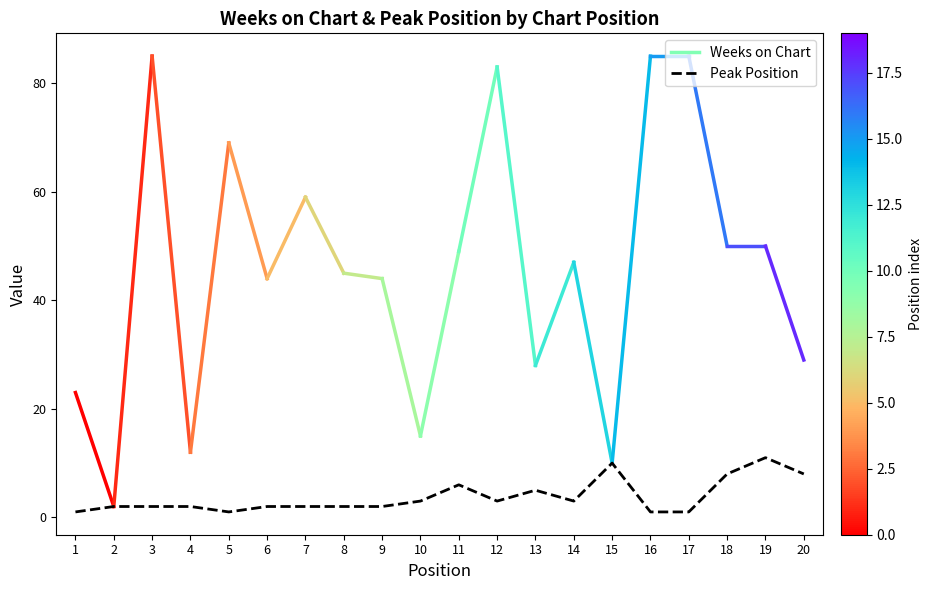

Reading left to right, what are all the values shown in this chart?

1	2	2	2	1	2	2	2	2	3	6	3	5	3	10	1	1	8	11	8